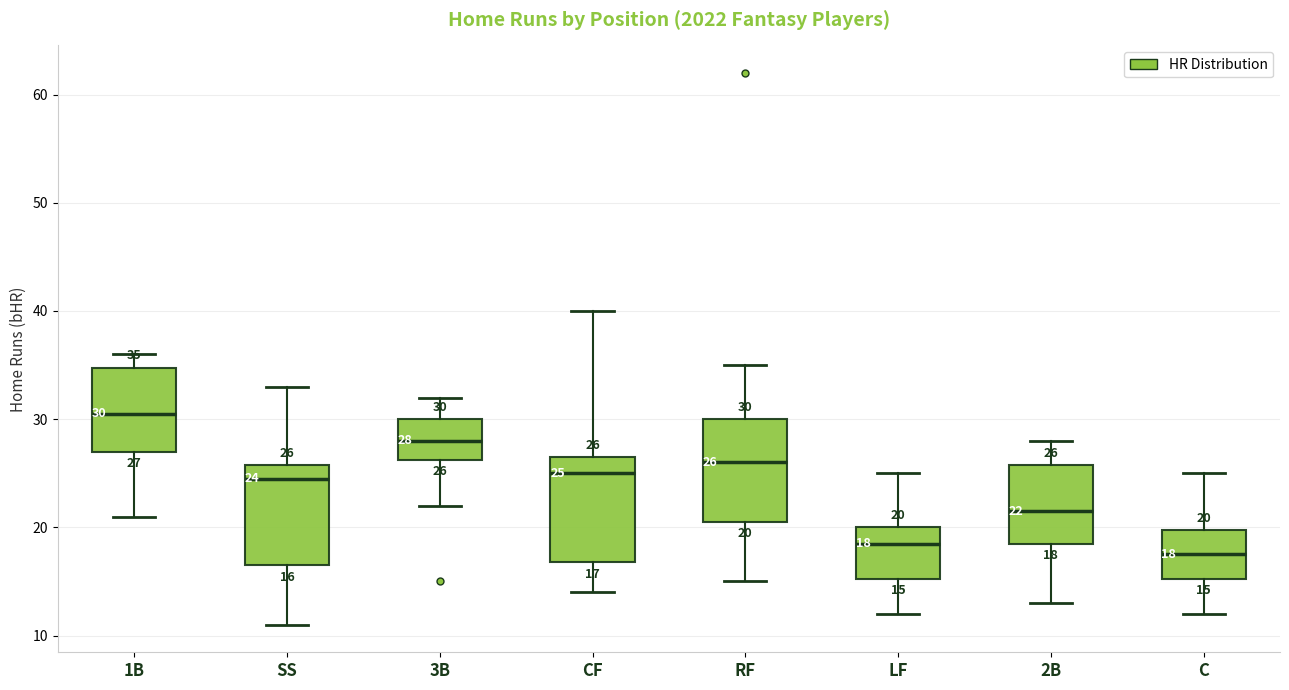

Which box has the lowest median line?

C